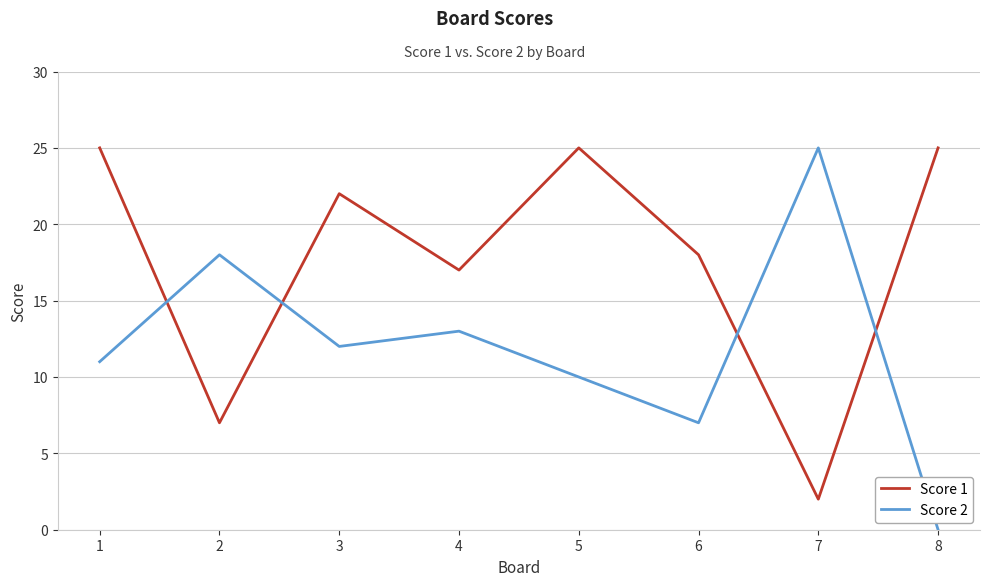

List the series in order of their overall mean, lowest first.

Score 2, Score 1